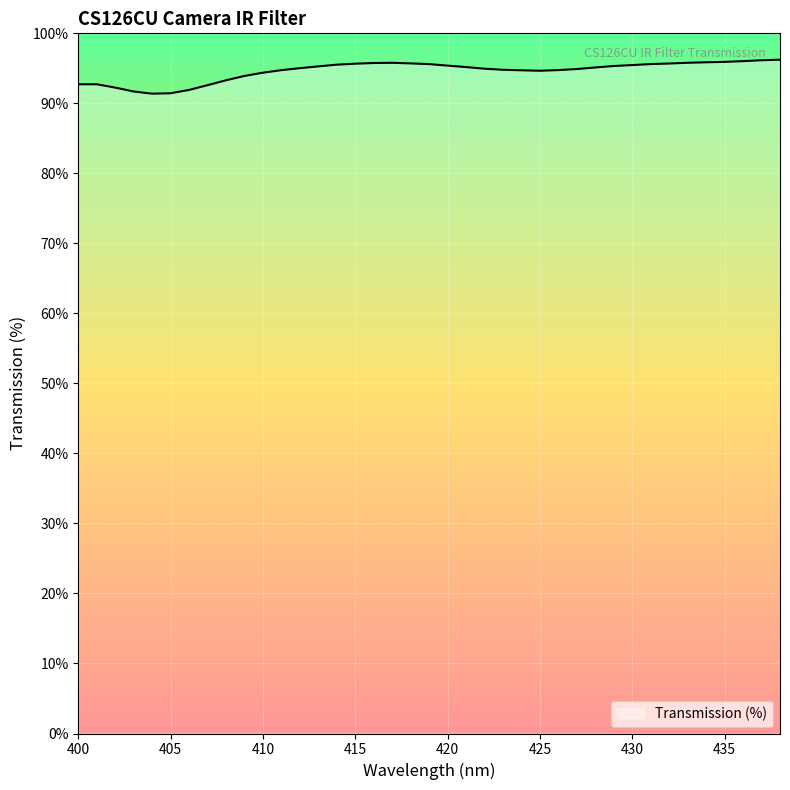

What is the minimum value shown in the chart?

91.4